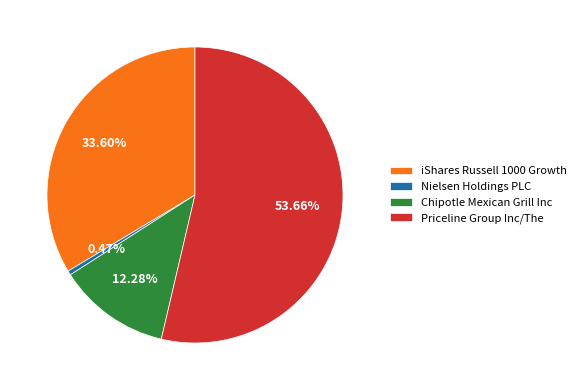

Count the number of slices in the pie.

4